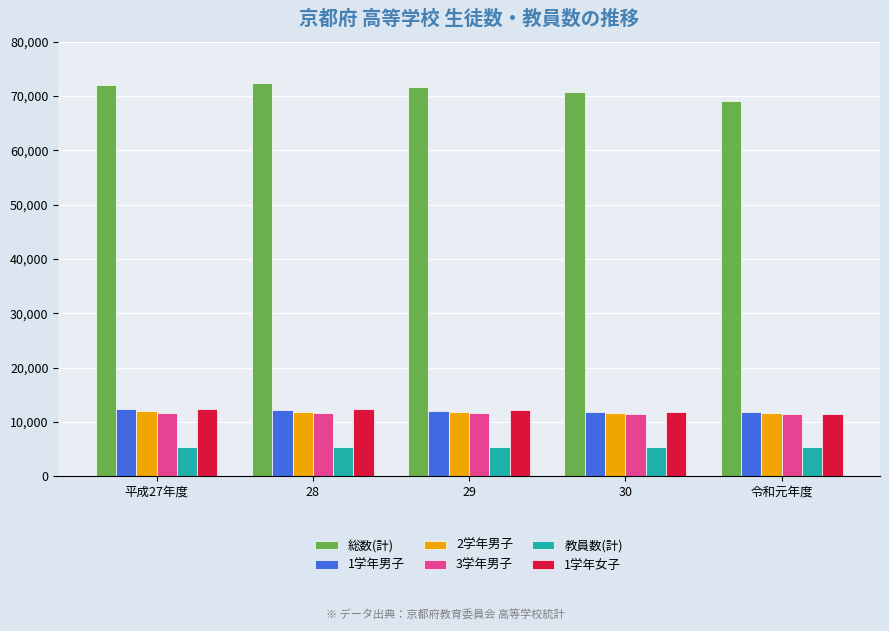

The value of 2学年男子 at 29 is 11756. True or false?

True